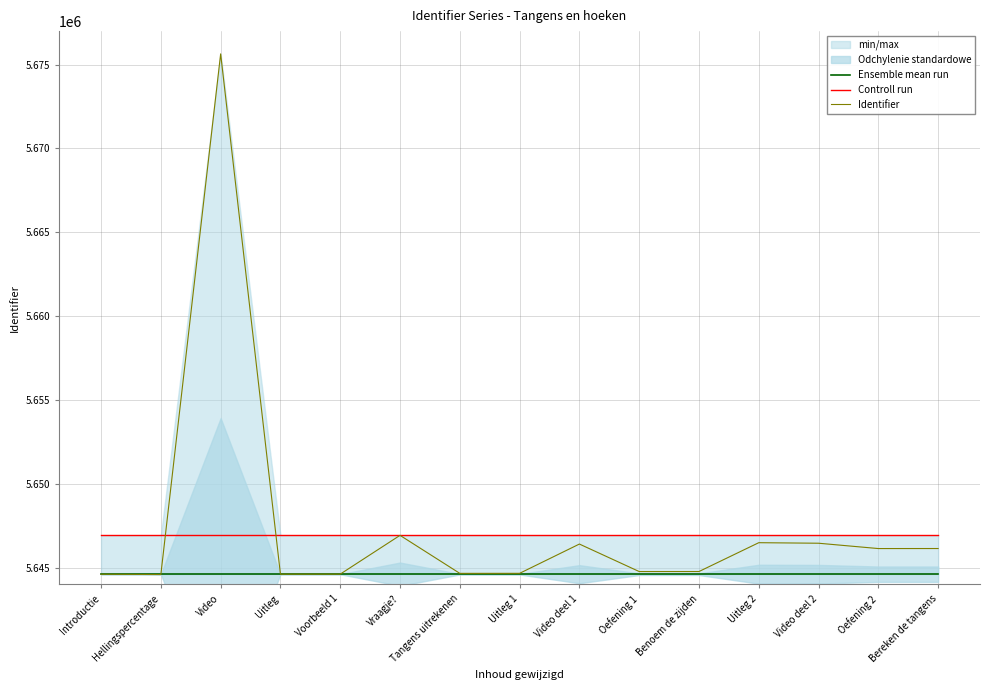

What is the difference between the maximum and minimum values in the Identifier series?

31057